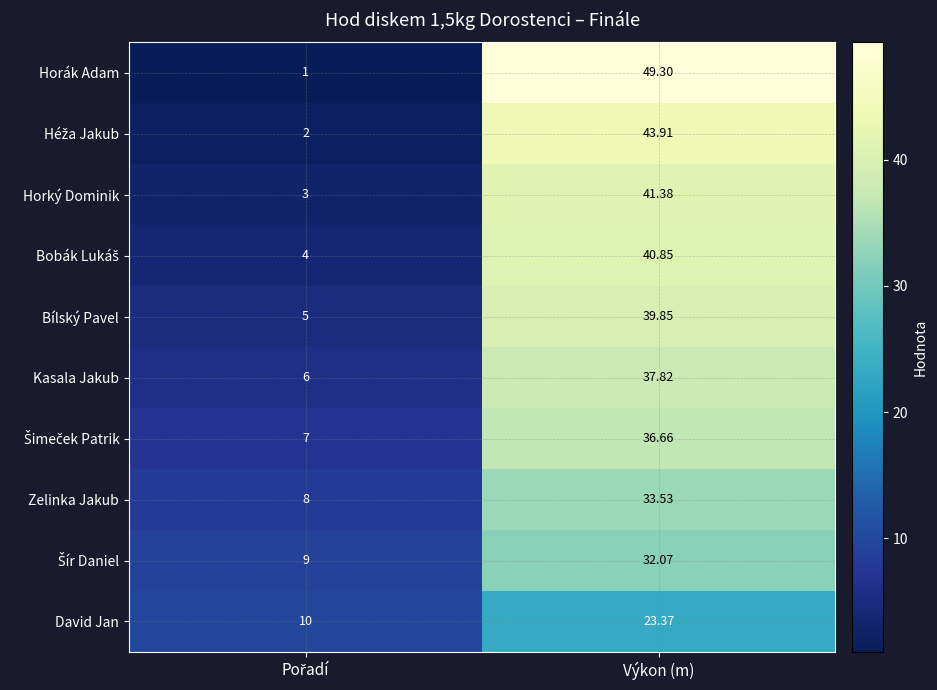

At which label does David Jan first exceed 23?

Výkon (m)